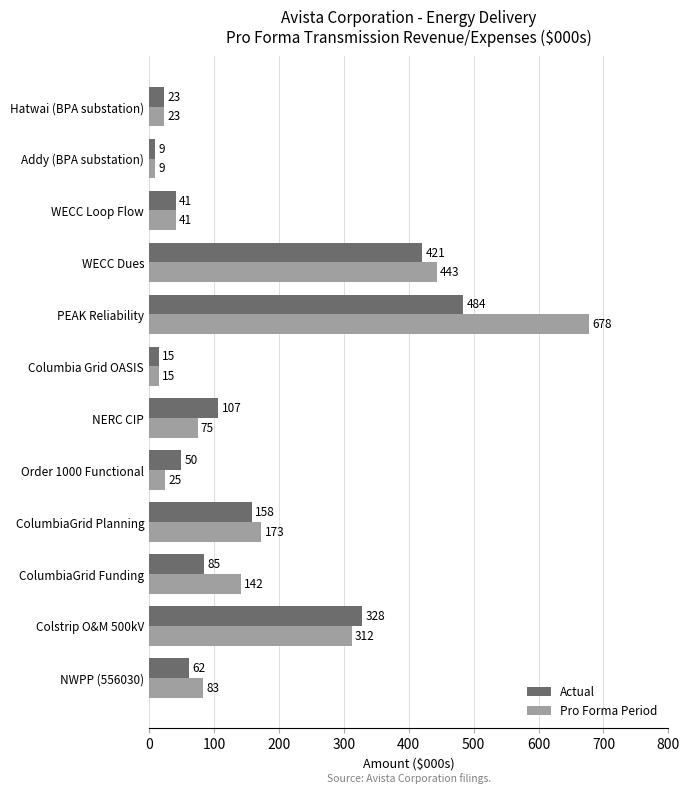

What is the difference between the highest and lowest values at NWPP (556030)?

21